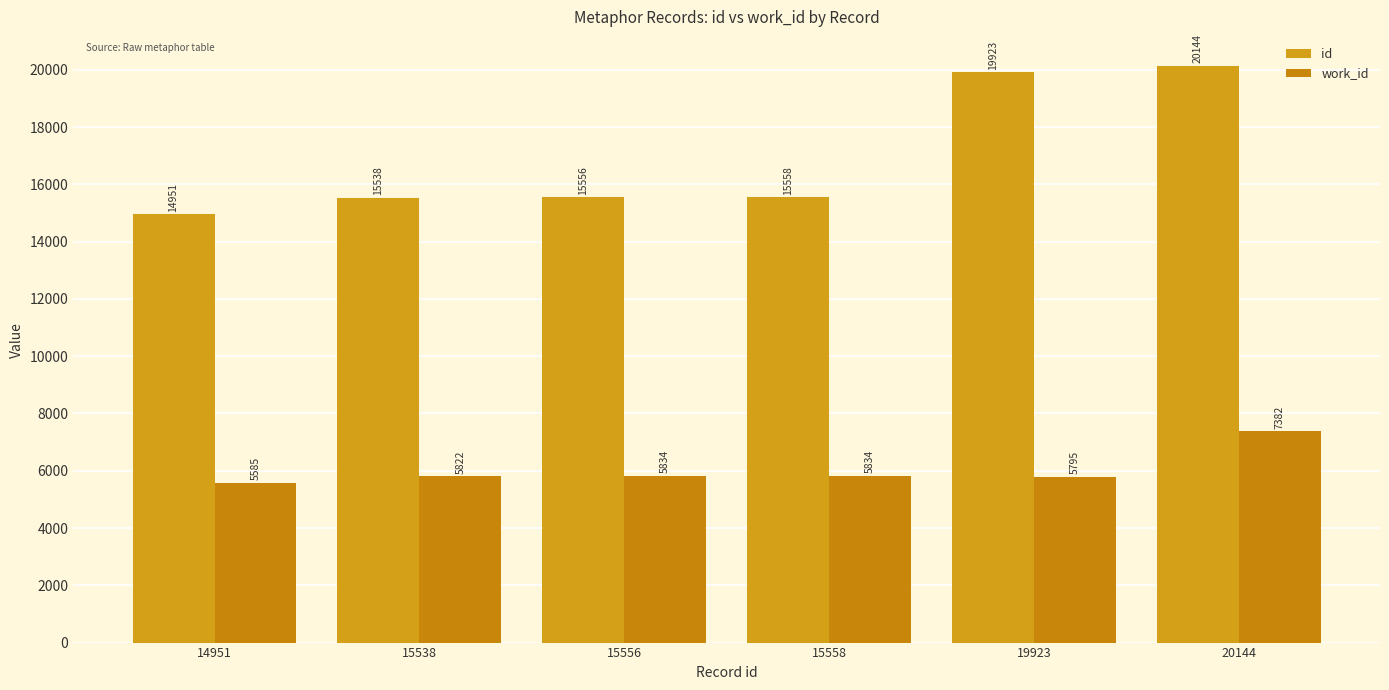

What is the difference between the maximum and minimum values in the work_id series?

1797